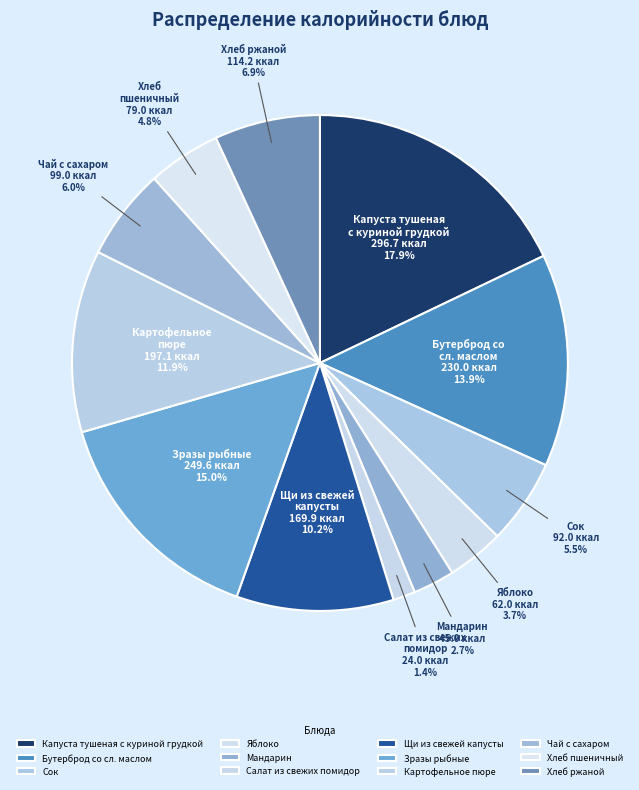

Is there a majority slice in this chart?

No